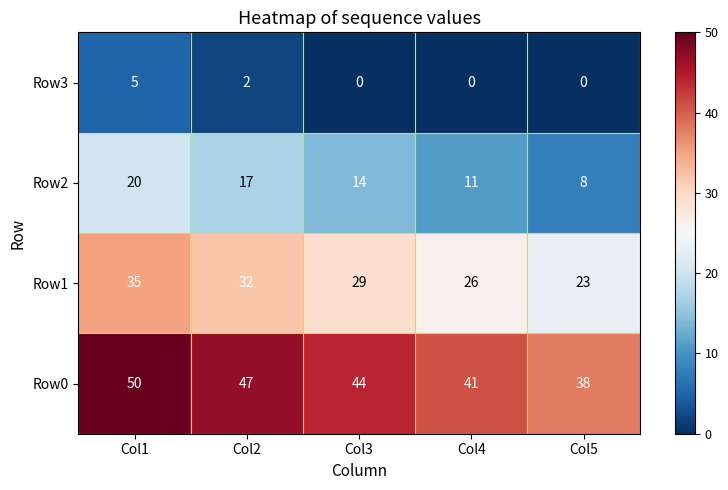

At how many categories does at least one series exceed 13?

5